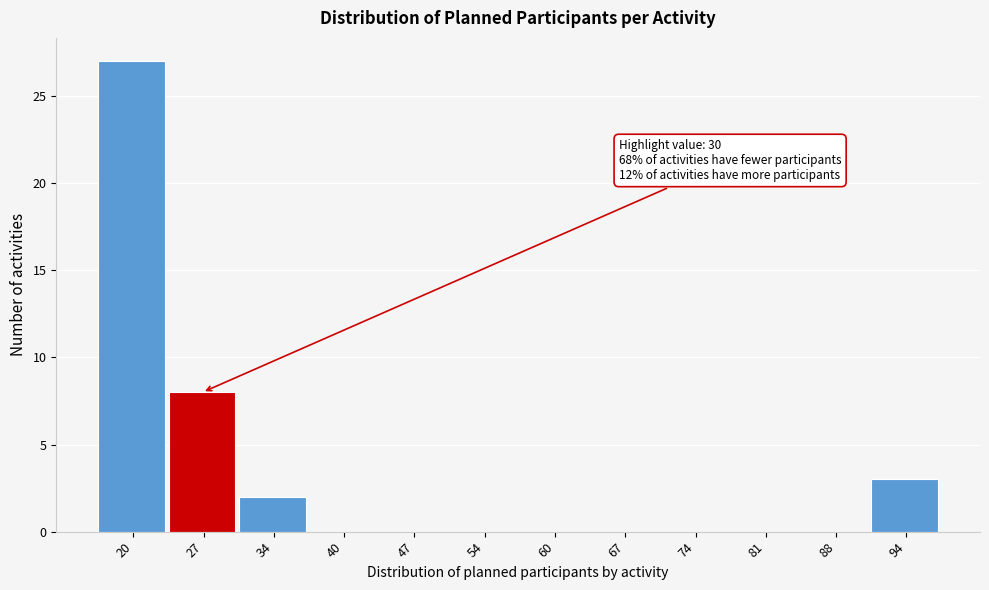

Reading left to right, transcribe all the data shown in this chart.

20=27	27=8	34=2	40=0	47=0	54=0	60=0	67=0	74=0	81=0	88=0	94=3